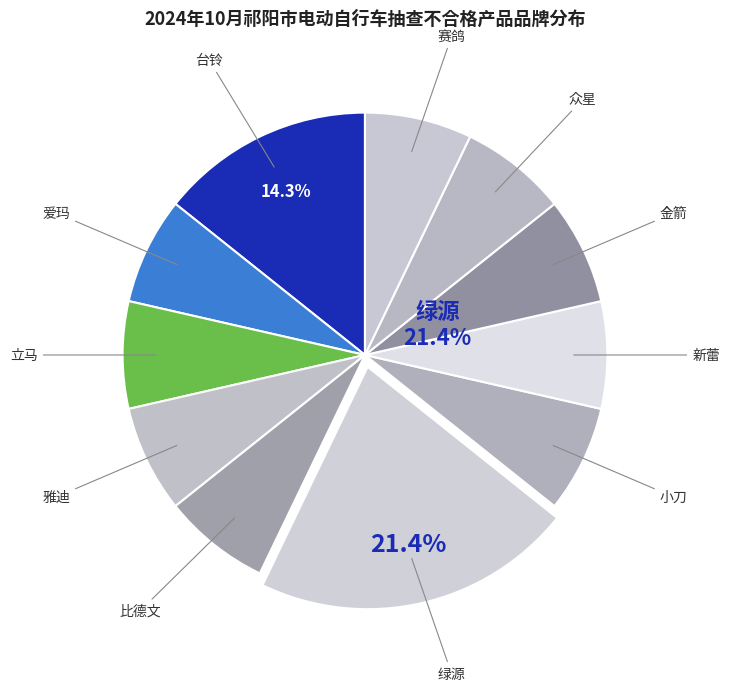

Do 金箭 and 小刀 together represent more than half of the pie?

No